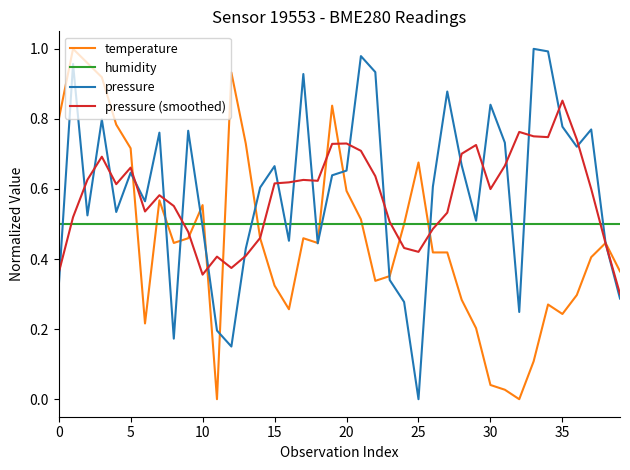

At which label is pressure (smoothed) closest to 0?

39